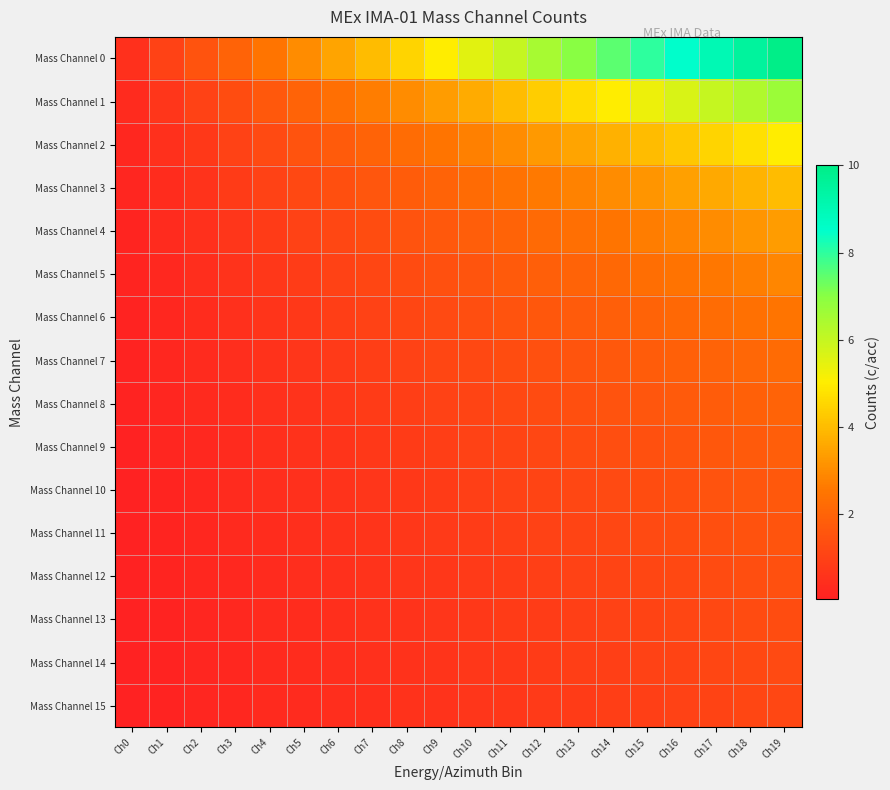

What is the spread (max minus min) of values at Ch14?

6.6